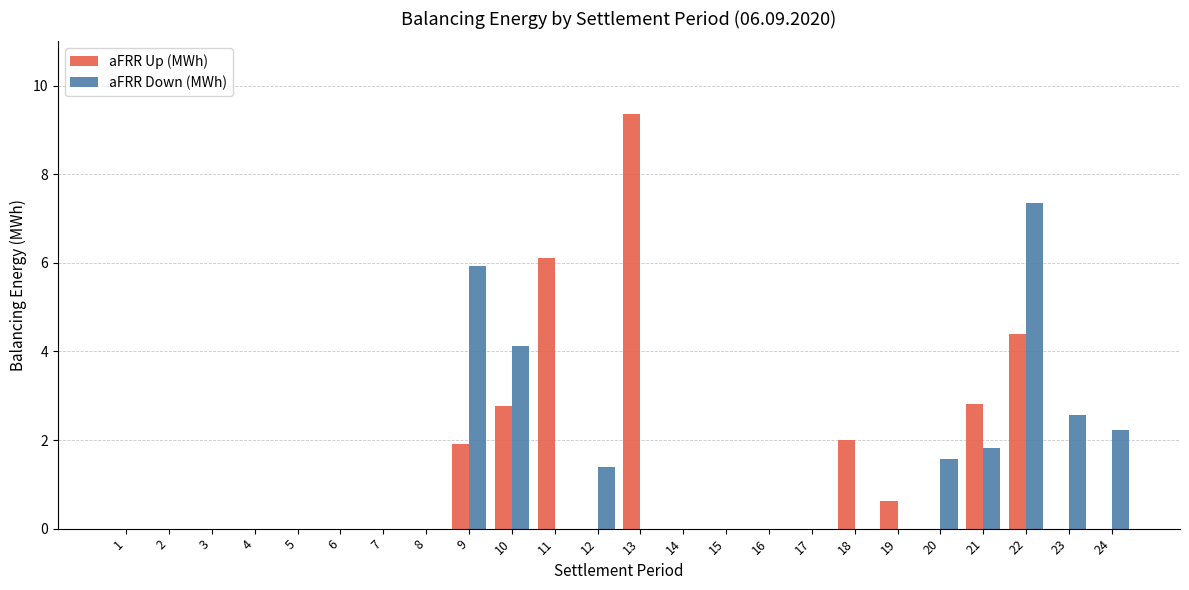

What are all the series names shown in the legend?

aFRR Up (MWh), aFRR Down (MWh)